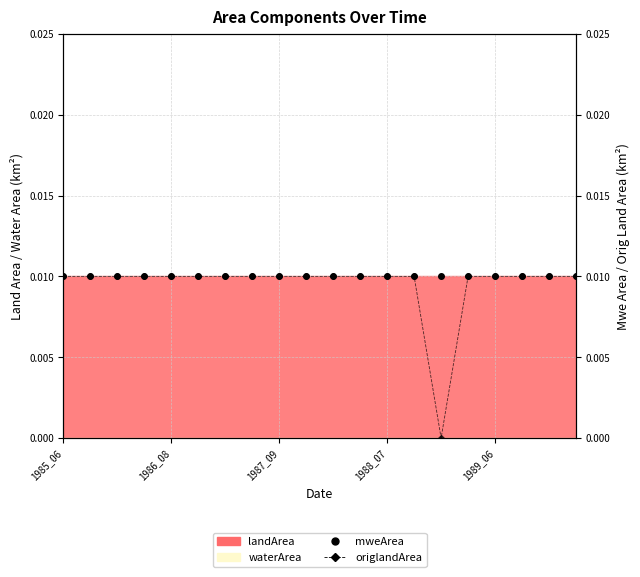

True or false: mweArea and origlandArea cross at least once.

False